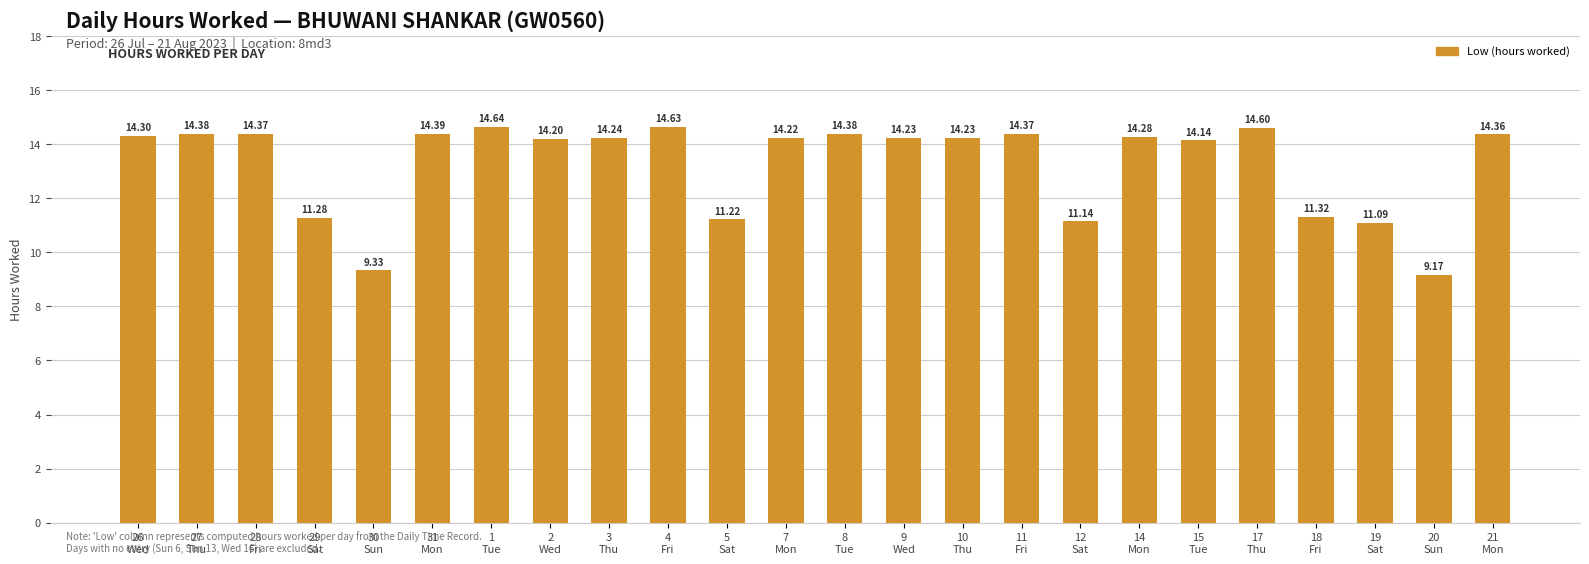

What is the sum of all values?

318.5